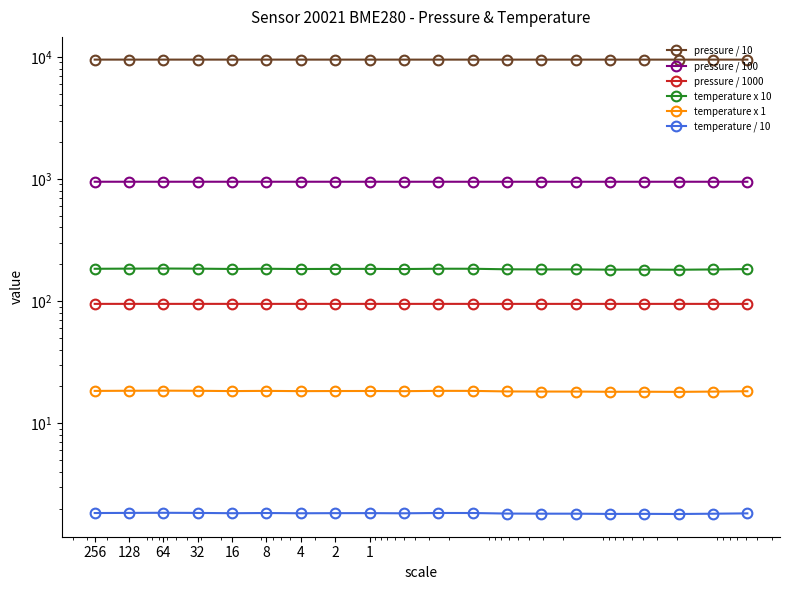

What is the highest value of the temperature x 10 series?

184.5